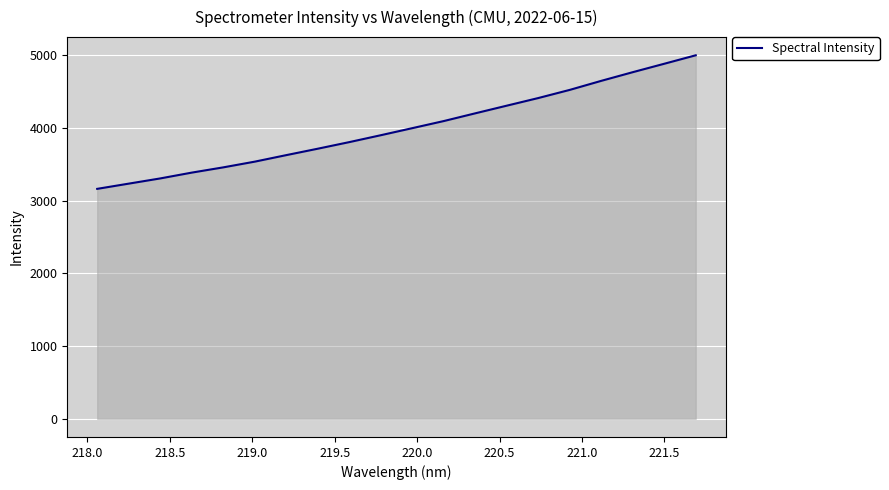

Does the chart display data point markers on the line(s)?

No